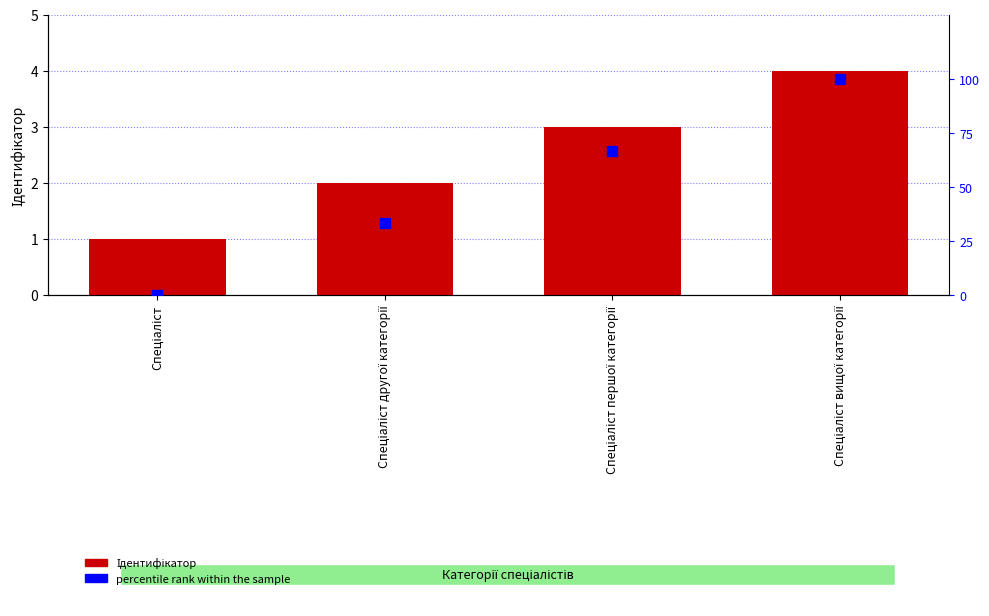

Which series has the largest Y range (max minus min)?

percentile rank within the sample